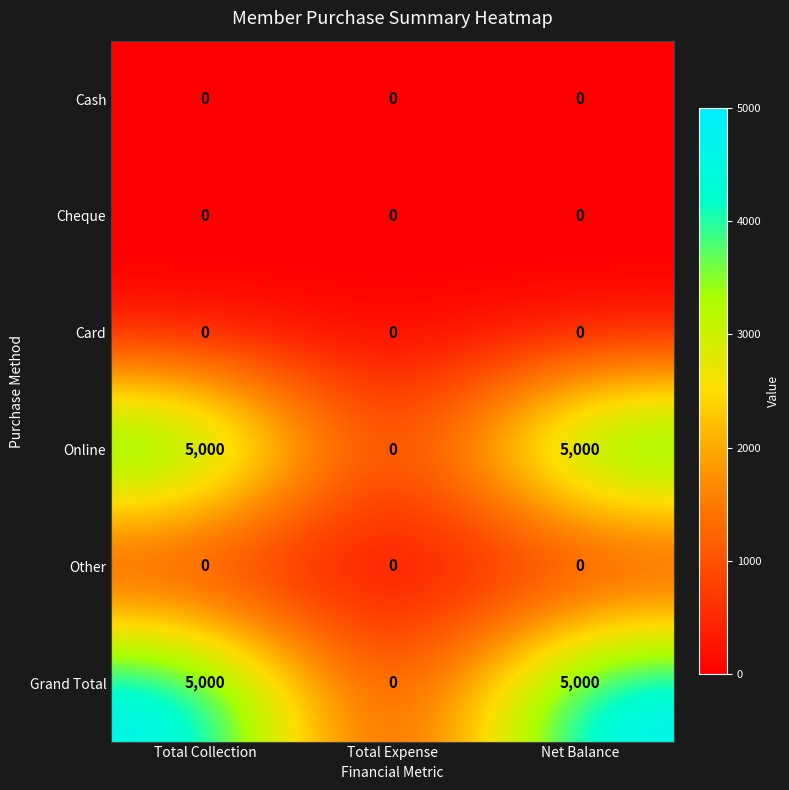

True or false: Grand Total has a value of 5000 at Net Balance.

True